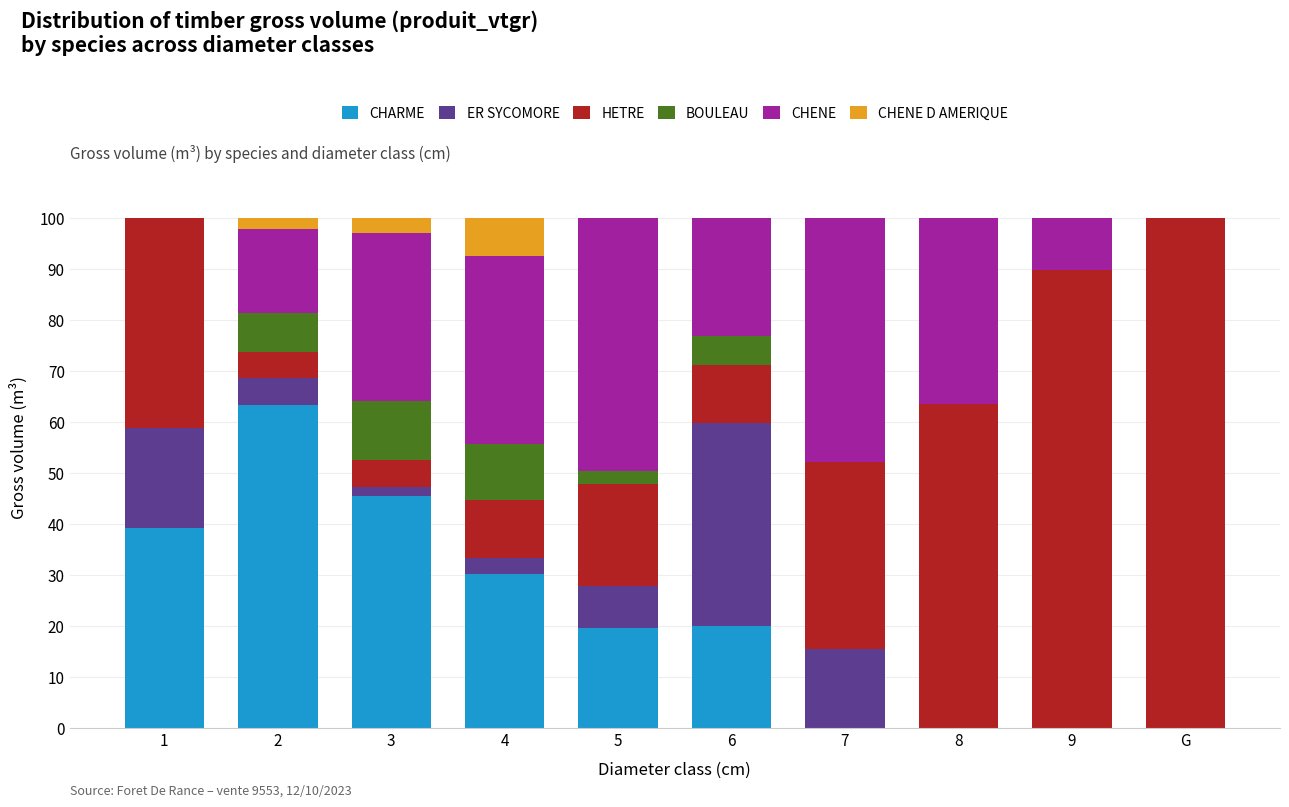

What is the total value across all series at 7?

100.0